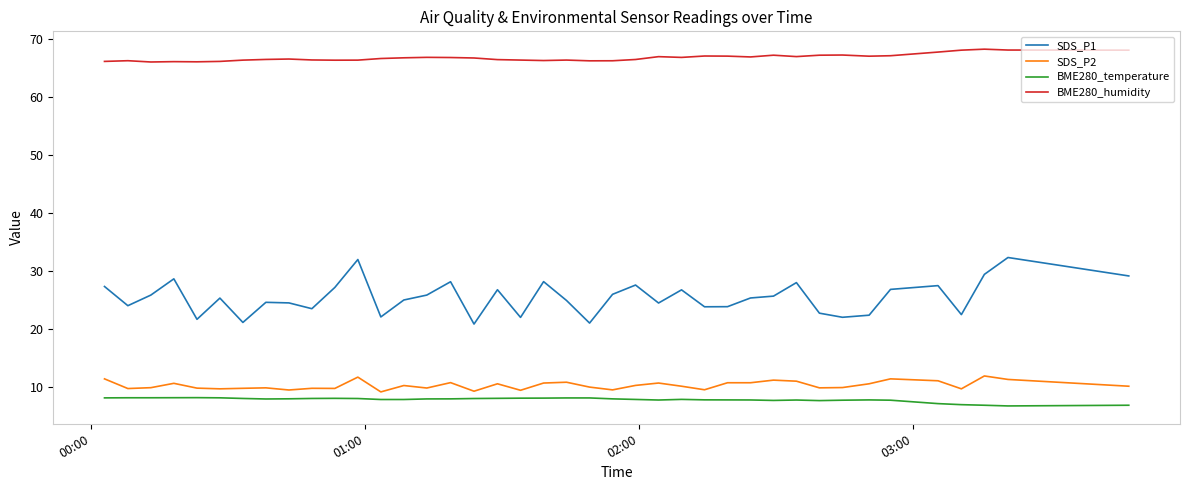

List the series in order of their peak value, lowest first.

BME280_temperature, SDS_P2, SDS_P1, BME280_humidity